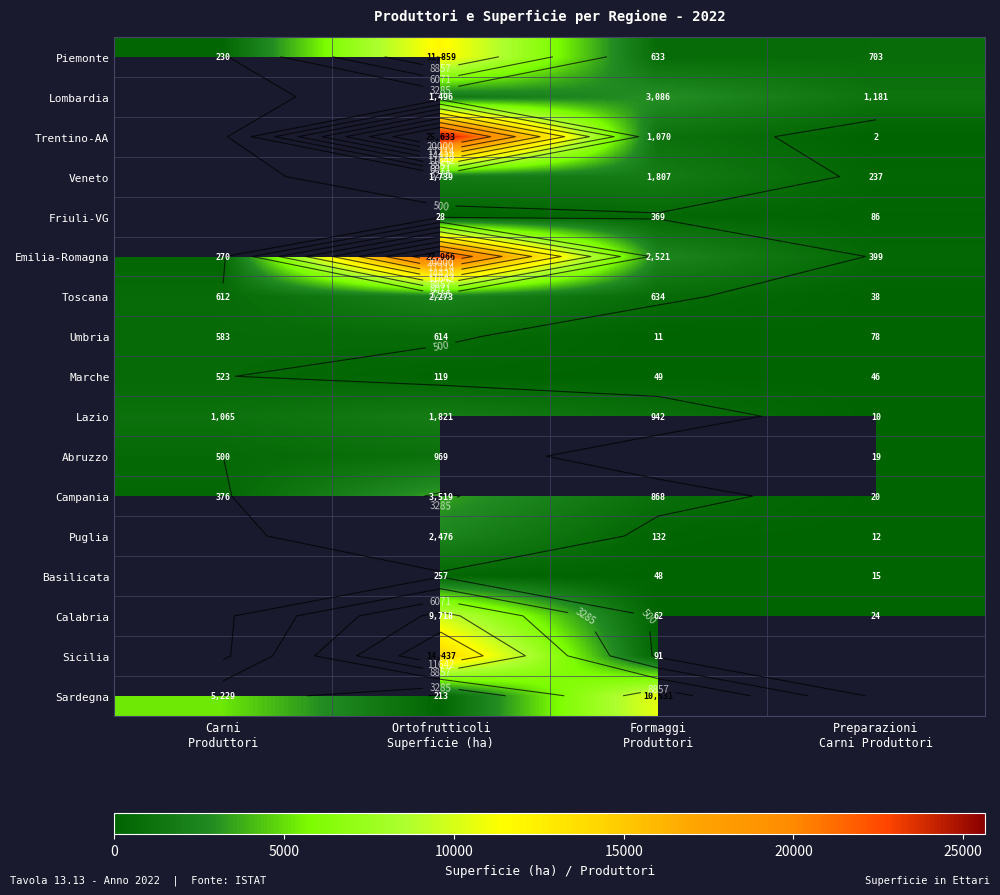

Which category has the highest value across all series?

Ortofrutticoli
Superficie (ha)